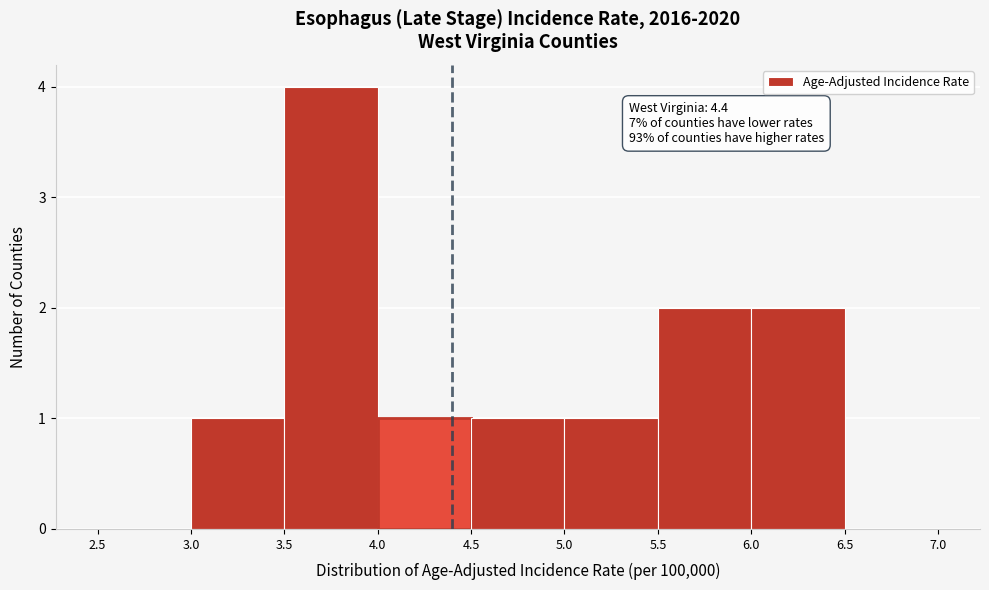

Over which range of the x-axis is the bar tallest?

3.5 to 4.0